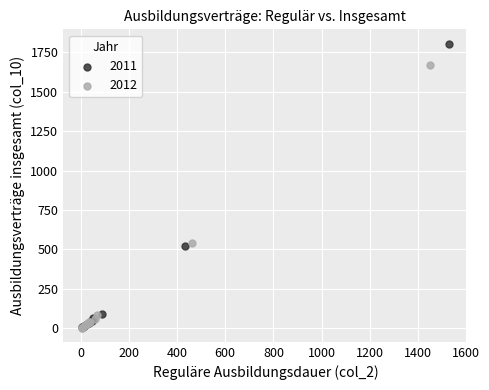

Which series reaches the maximum Y coordinate?

2011